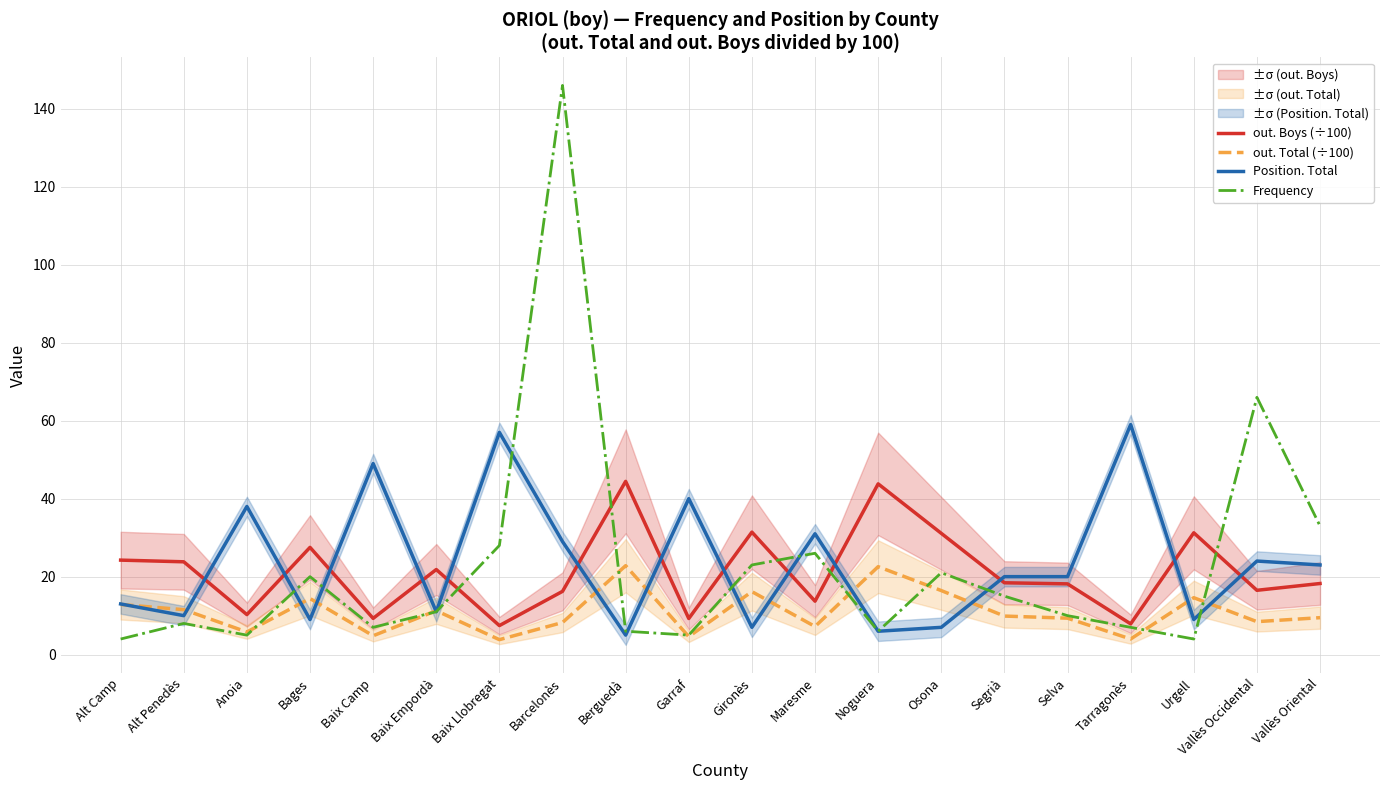

What is the maximum value for Frequency?

146.0